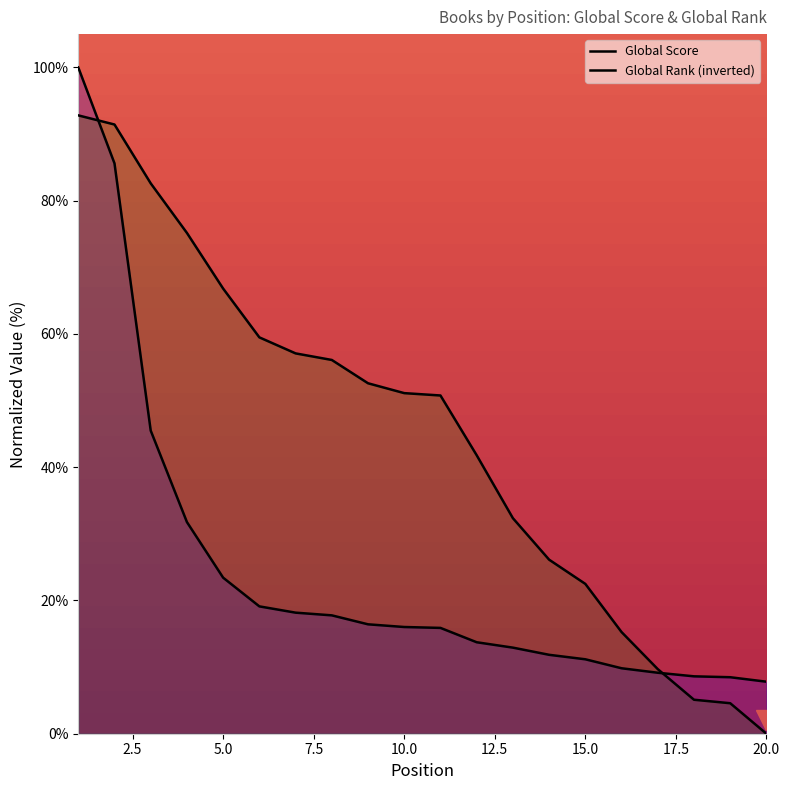

Which series has the largest range (max minus min)?

Global Rank